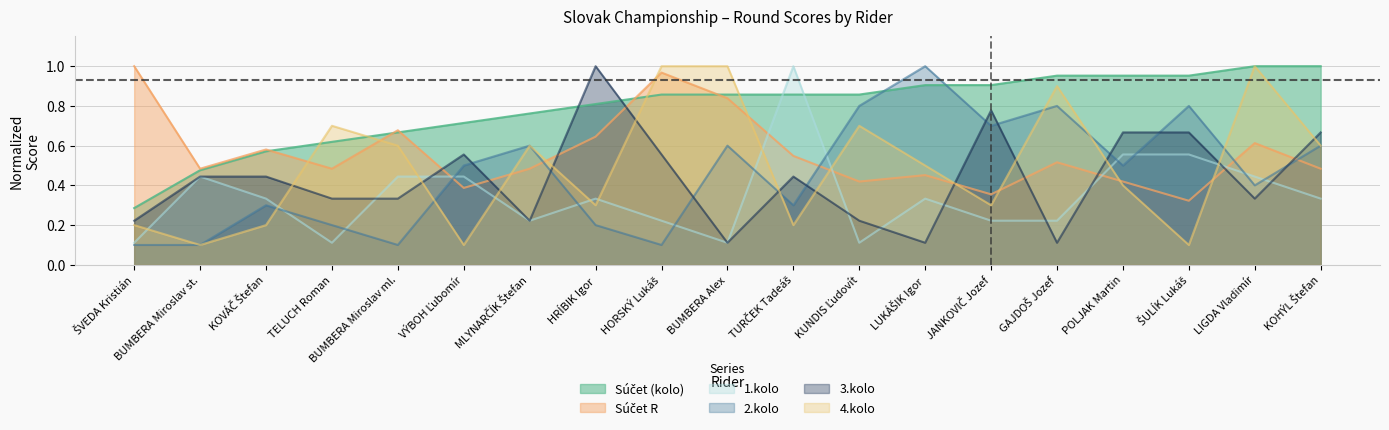

Reading left to right, list all the values displayed in this chart.

Súčet (kolo): 0.3	0.5	0.6	0.6	0.7	0.7	0.8	0.8	0.9	0.9	0.9	0.9	0.9	0.9	1.0	1.0	1.0	1.0	1.0
Súčet R: 1.0	0.5	0.6	0.5	0.7	0.4	0.5	0.6	1.0	0.8	0.5	0.4	0.5	0.4	0.5	0.4	0.3	0.6	0.5
1.kolo: 0.1	0.4	0.3	0.1	0.4	0.4	0.2	0.3	0.2	0.1	1.0	0.1	0.3	0.2	0.2	0.6	0.6	0.4	0.3
2.kolo: 0.1	0.1	0.3	0.2	0.1	0.5	0.6	0.2	0.1	0.6	0.3	0.8	1.0	0.7	0.8	0.5	0.8	0.4	0.6
3.kolo: 0.2	0.4	0.4	0.3	0.3	0.6	0.2	1.0	0.6	0.1	0.4	0.2	0.1	0.8	0.1	0.7	0.7	0.3	0.7
4.kolo: 0.2	0.1	0.2	0.7	0.6	0.1	0.6	0.3	1.0	1.0	0.2	0.7	0.5	0.3	0.9	0.4	0.1	1.0	0.6